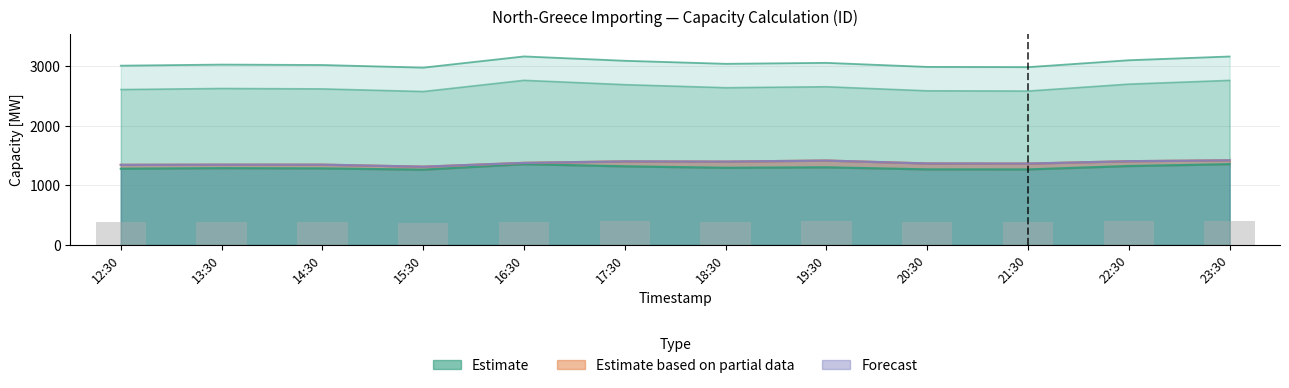

At which label does Validated NTC [MW] reach its minimum?

15:30